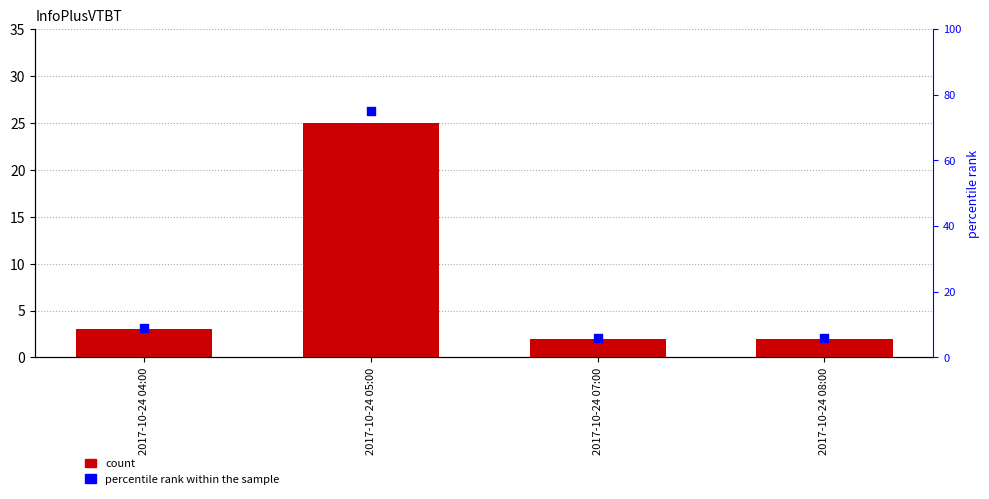

Which series has the largest total across all categories?

percentile rank within the sample